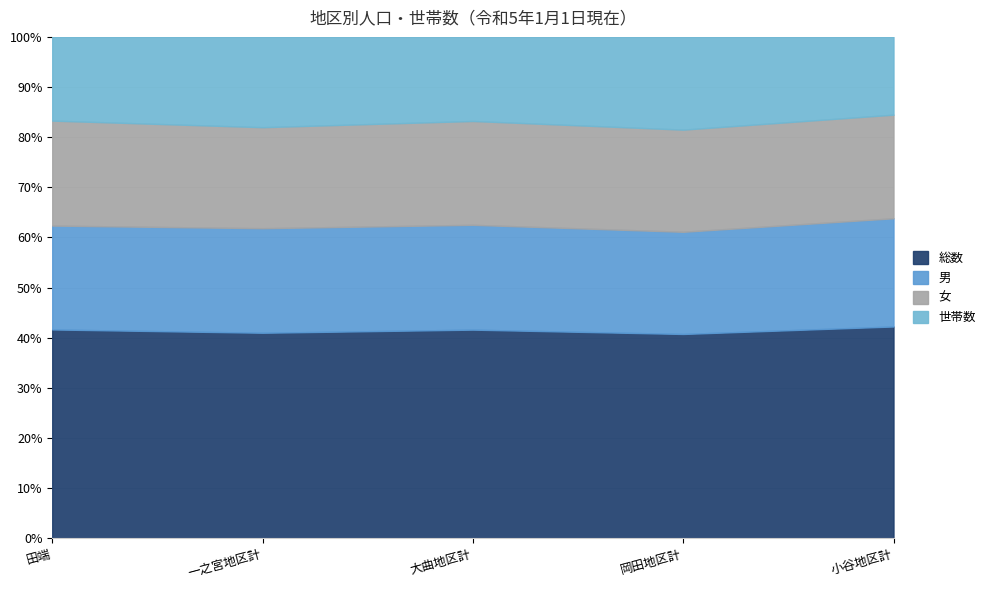

Reading left to right, extract all data points from this chart.

総数: 1160	11040	3320	8113	3748
男: 577	5615	1668	4057	1915
女: 583	5425	1652	4056	1833
世帯数: 465	4850	1338	3682	1376